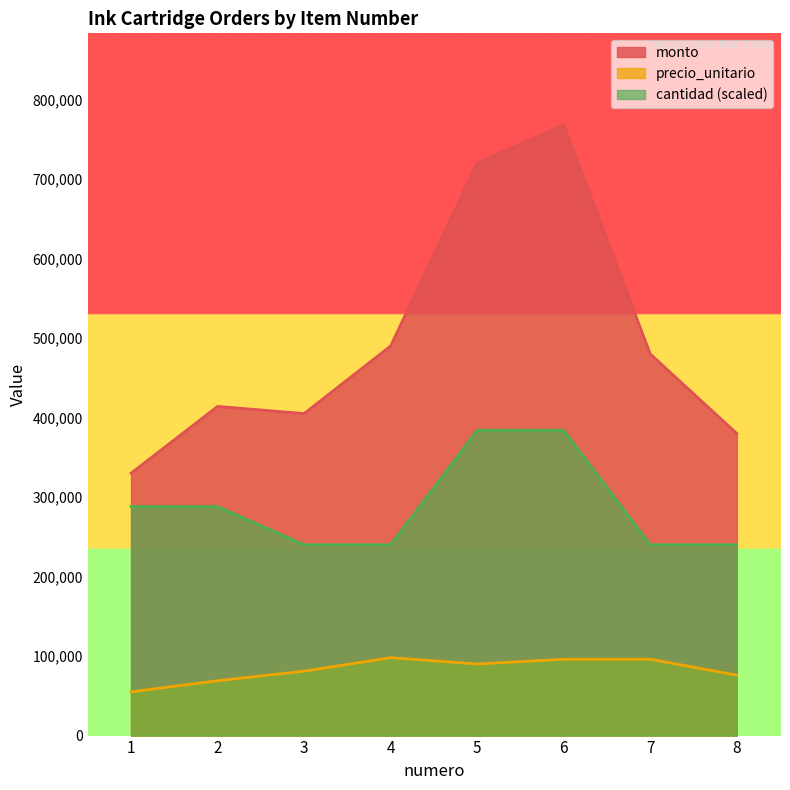

At which label does monto reach its peak?

6